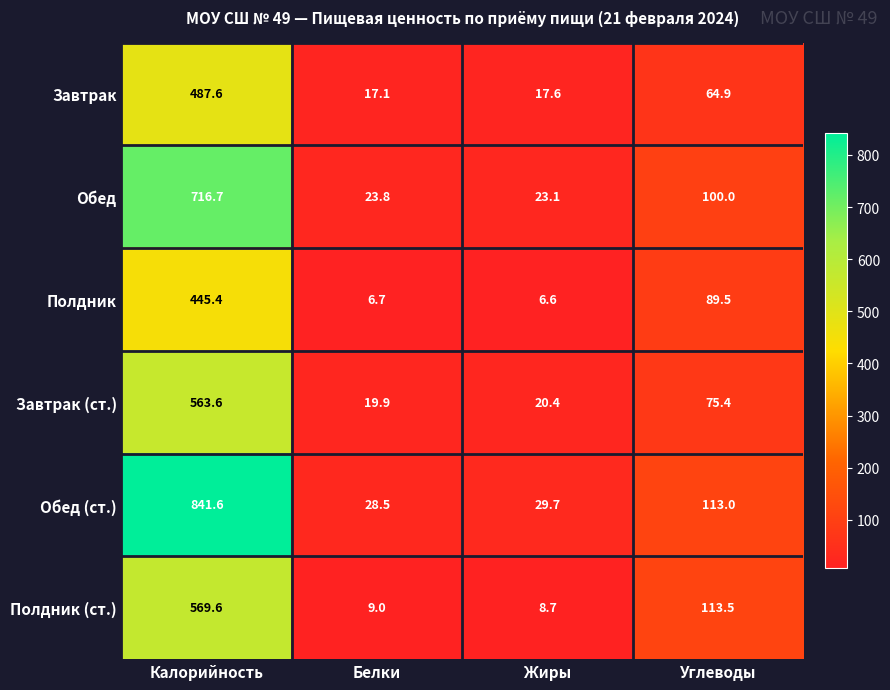

Reading left to right, transcribe all the data shown in this chart.

Завтрак: Калорийность=487.6	Белки=17.1	Жиры=17.6	Углеводы=64.9
Обед: Калорийность=716.7	Белки=23.8	Жиры=23.1	Углеводы=100.0
Полдник: Калорийность=445.4	Белки=6.7	Жиры=6.6	Углеводы=89.5
Завтрак (ст.): Калорийность=563.6	Белки=19.9	Жиры=20.4	Углеводы=75.4
Обед (ст.): Калорийность=841.6	Белки=28.5	Жиры=29.7	Углеводы=113.0
Полдник (ст.): Калорийность=569.6	Белки=9.0	Жиры=8.7	Углеводы=113.5